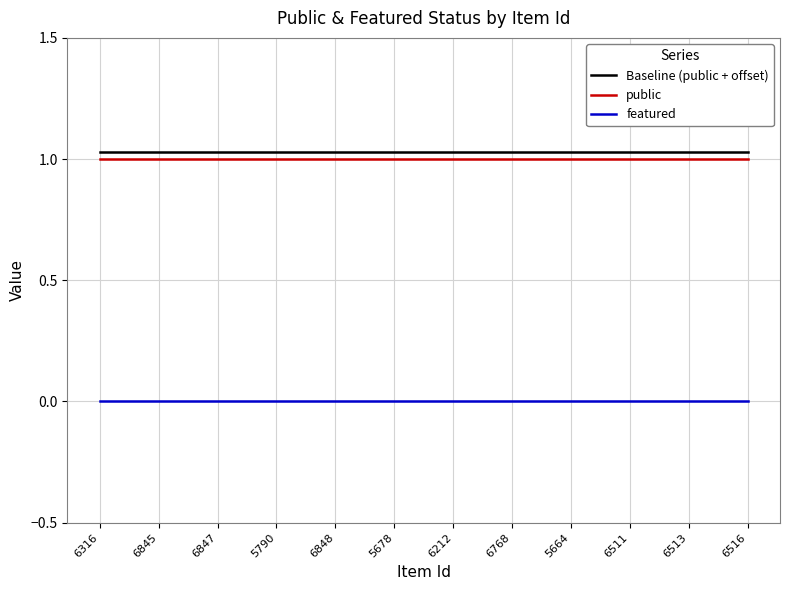

True or false: Baseline (public + offset) and featured intersect in this chart.

False